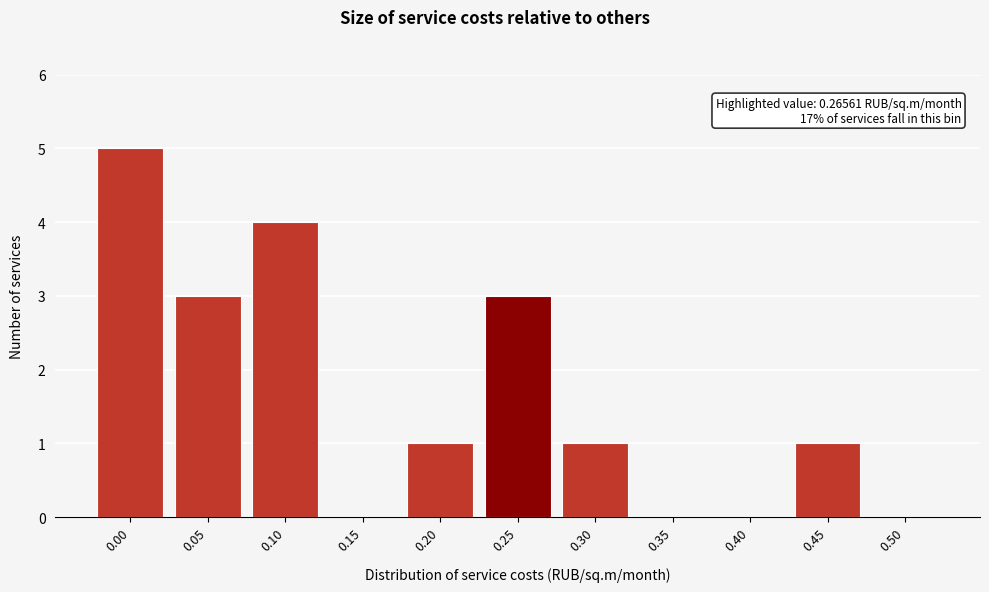

Reading right to left, extract all data points from this chart.

0.50=0	0.45=1	0.40=0	0.35=0	0.30=1	0.25=3	0.20=1	0.15=0	0.10=4	0.05=3	0.00=5